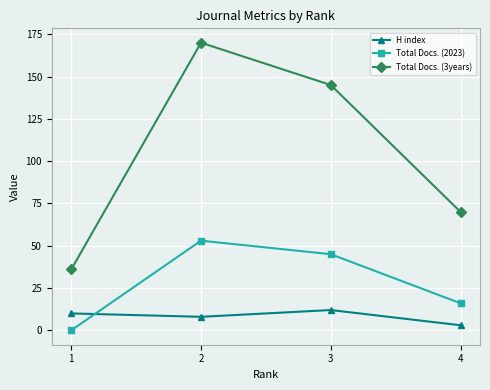

Which series has the largest total across all categories?

Total Docs. (3years)